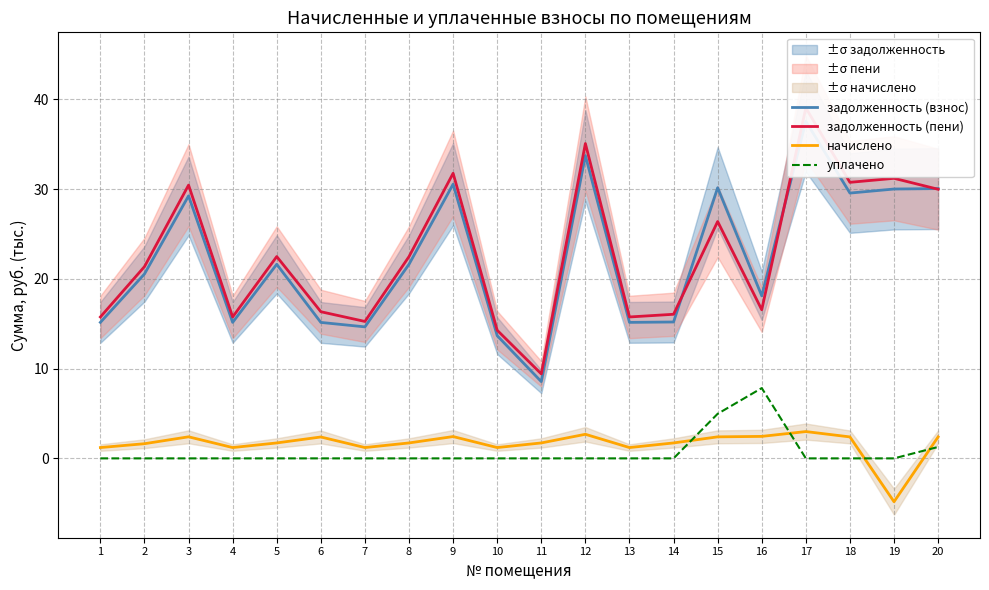

Reading left to right, transcribe all the data shown in this chart.

задолженность (взнос): 1=15.2	2=20.5	3=29.2	4=15.2	5=21.6	6=15.1	7=14.7	8=21.6	9=30.6	10=13.7	11=8.6	12=33.7	13=15.2	14=15.2	15=30.2	16=18.1	17=37.6	18=29.6	19=30.0	20=30.1
задолженность (пени): 1=15.8	2=21.4	3=30.4	4=15.8	5=22.5	6=16.3	7=15.3	8=22.5	9=31.8	10=14.3	11=9.4	12=35.1	13=15.8	14=16.1	15=26.4	16=16.6	17=39.1	18=30.8	19=31.2	20=30.0
начислено: 1=1.2	2=1.6	3=2.4	4=1.2	5=1.7	6=2.4	7=1.2	8=1.7	9=2.4	10=1.2	11=1.7	12=2.7	13=1.2	14=1.7	15=2.4	16=2.4	17=3.0	18=2.4	19=-4.8	20=2.4
уплачено: 1=0.0	2=0.0	3=0.0	4=0.0	5=0.0	6=0.0	7=0.0	8=0.0	9=0.0	10=0.0	11=0.0	12=0.0	13=0.0	14=0.0	15=5.0	16=7.8	17=0.0	18=0.0	19=0.0	20=1.3